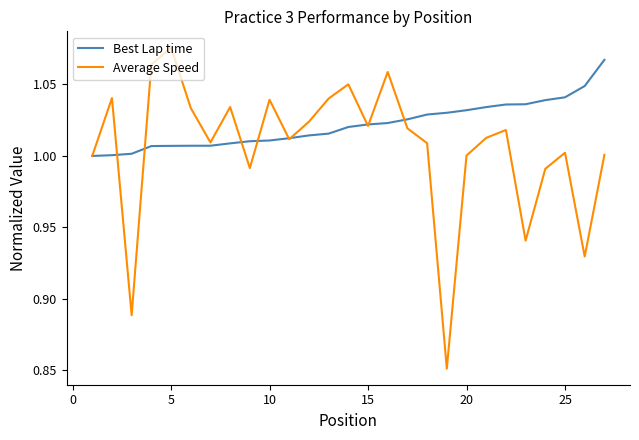

Which series has the largest range (max minus min)?

Average Speed